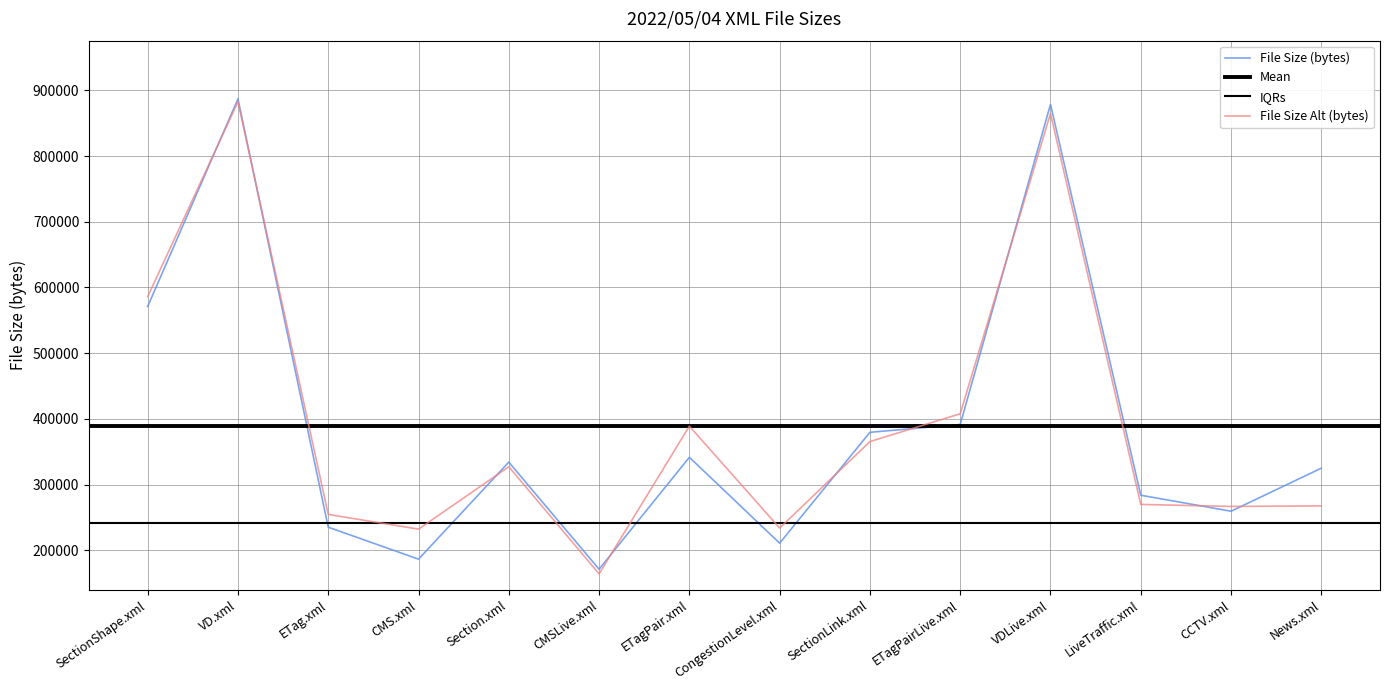

What is the difference between the values at CMS.xml and VD.xml?

700385